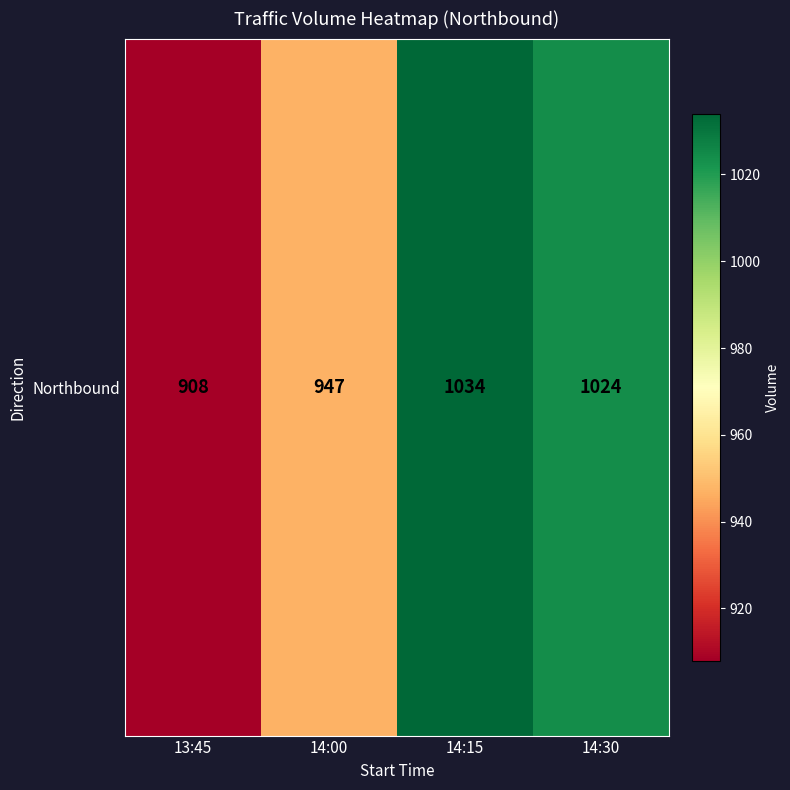

What is the difference between the maximum and second lowest values?

87